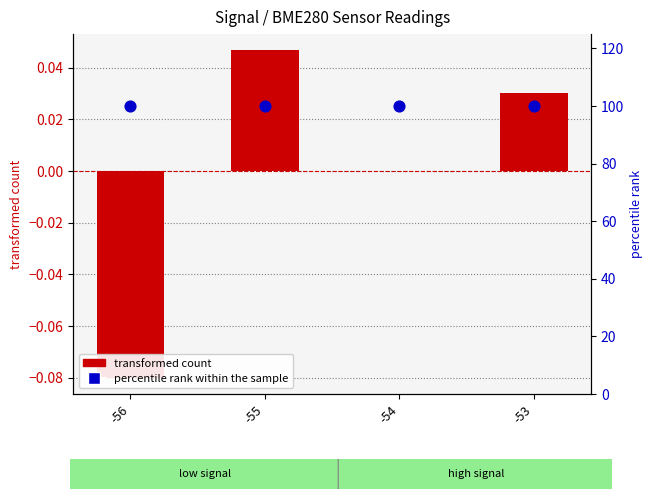

Which series has the largest Y range (max minus min)?

transformed count